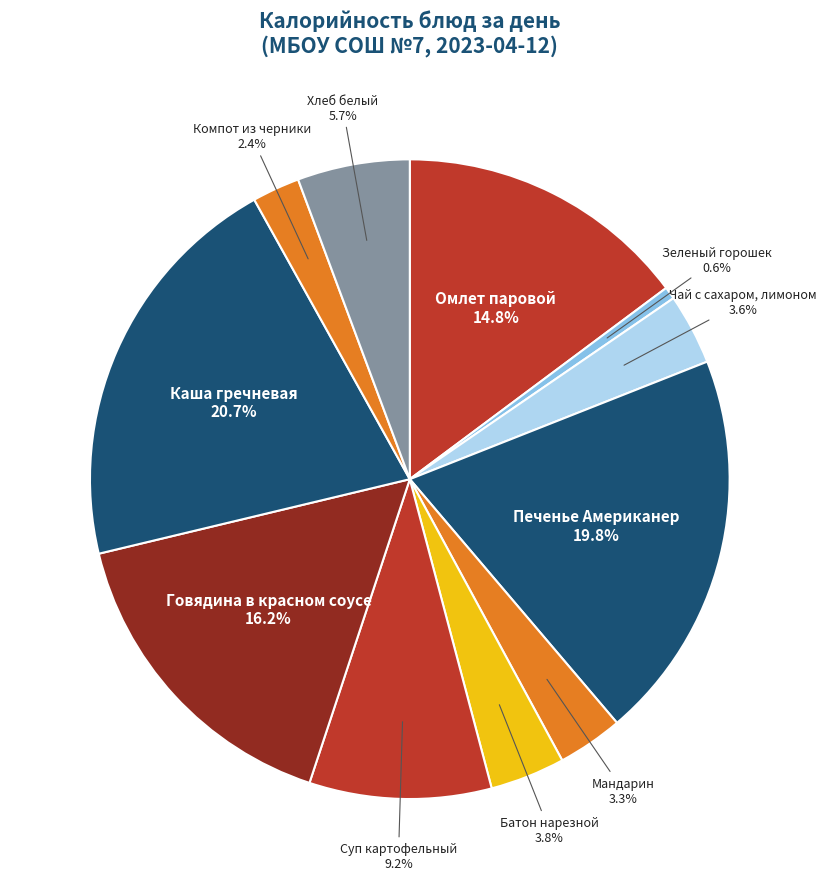

Which category has the smallest portion of the pie?

Зеленый горошек